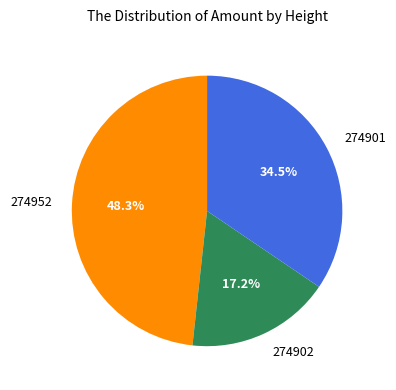

How many slices are in this pie chart?

3